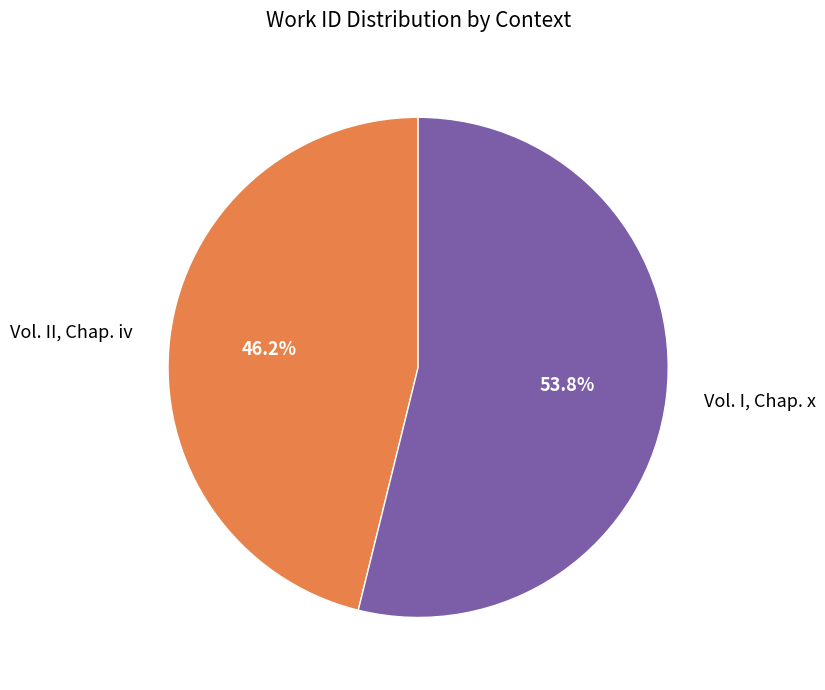

What is the smallest slice in the pie chart?

Vol. II, Chap. iv